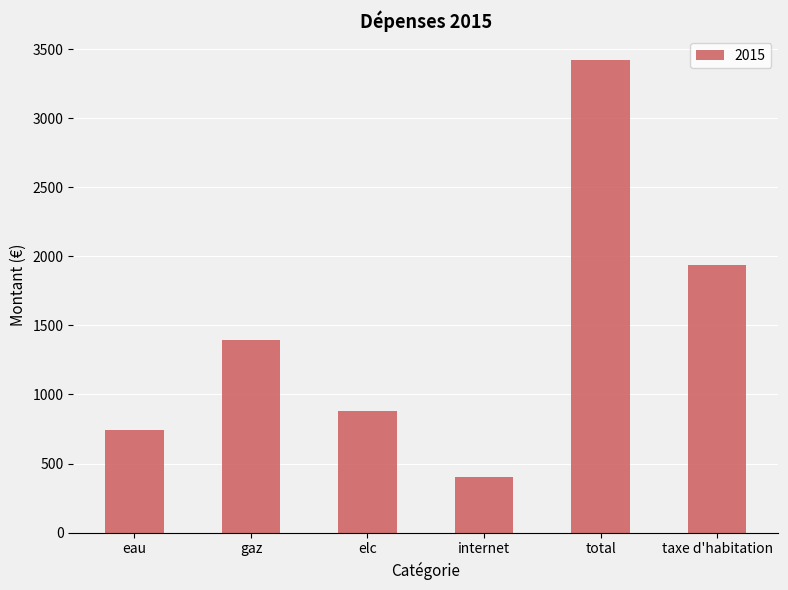

Between total and internet, which is larger?

total